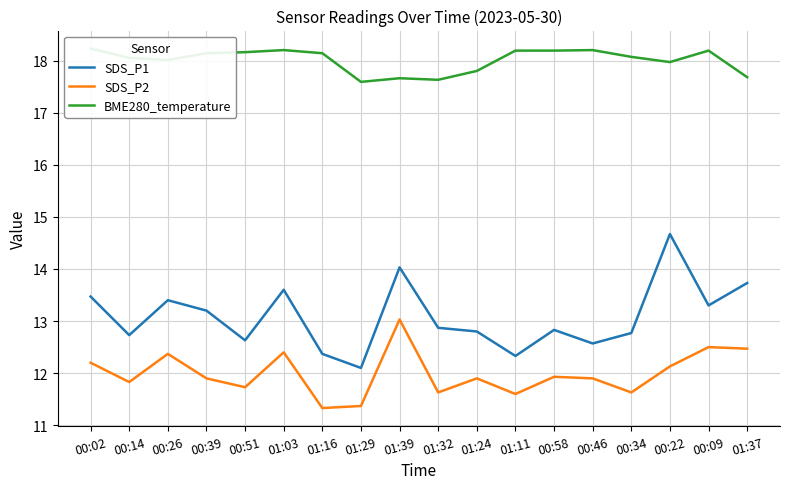

What is the minimum value shown in the chart?

11.3